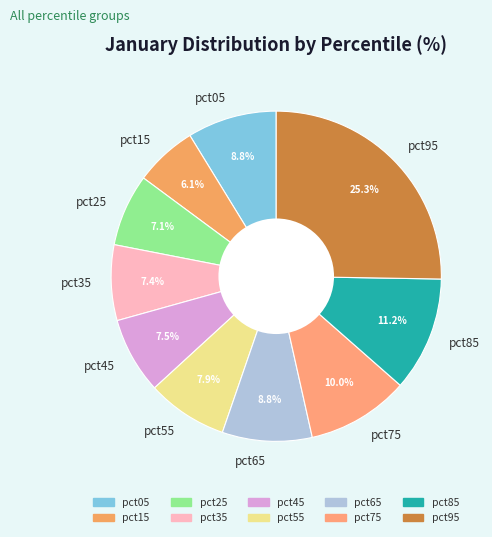

How much of the chart is everything except pct95?

74.7%